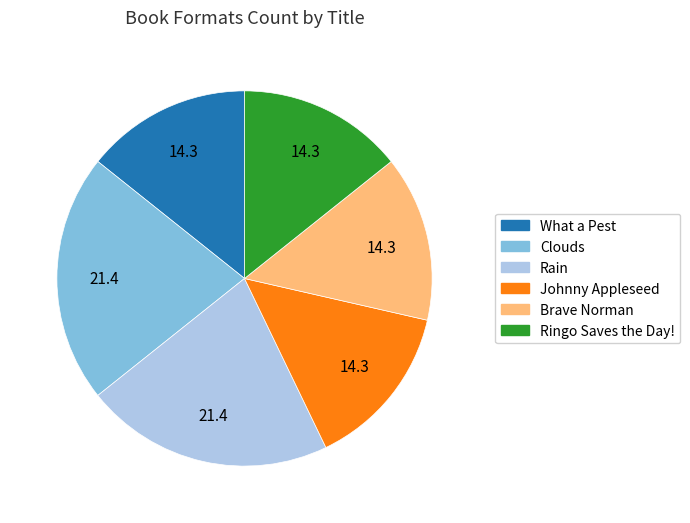

How many segments does this pie chart have?

6